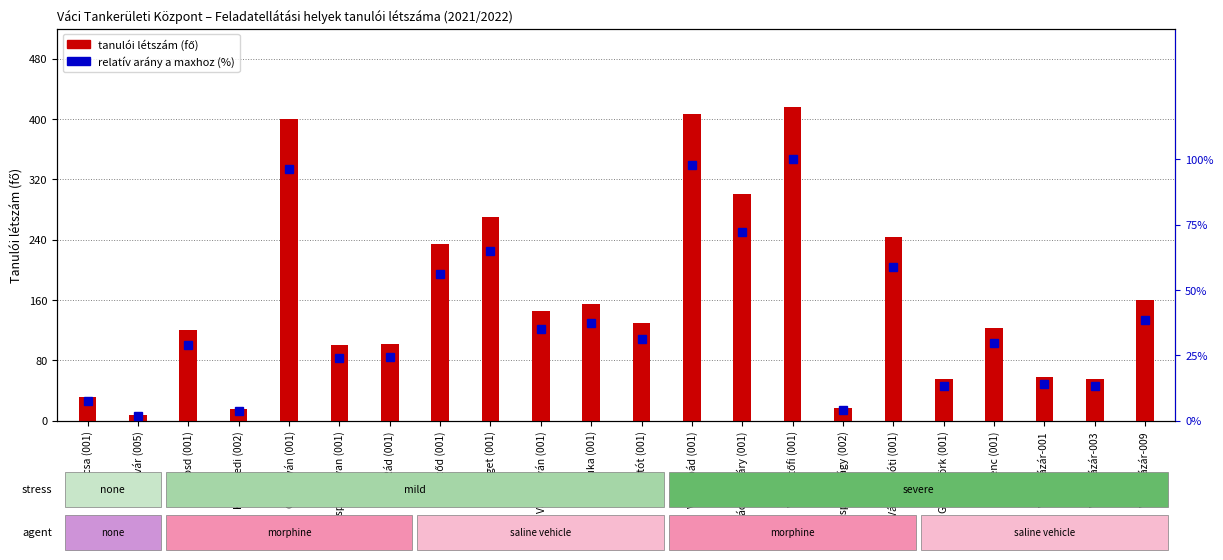

Is it true that relatív arány (%) equals 40.9 at Penc (001)?

False